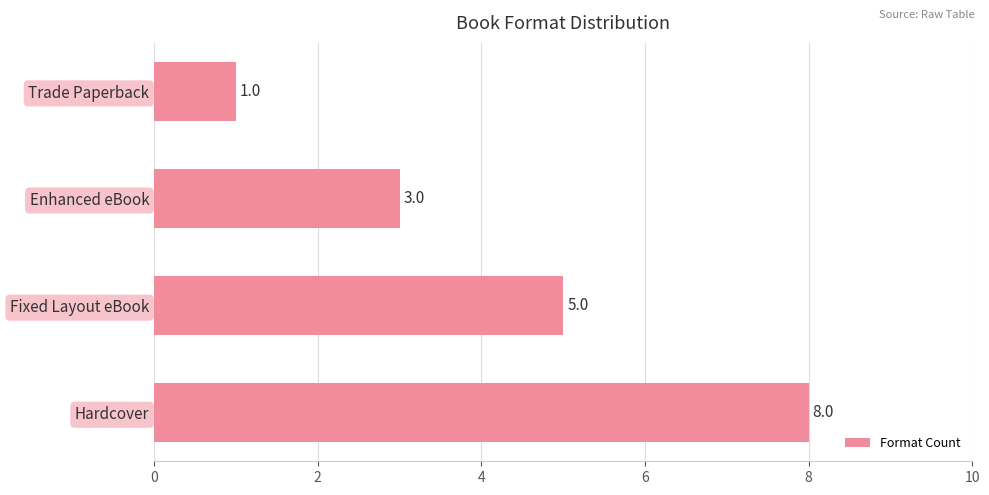

Does the chart contain any negative values?

No